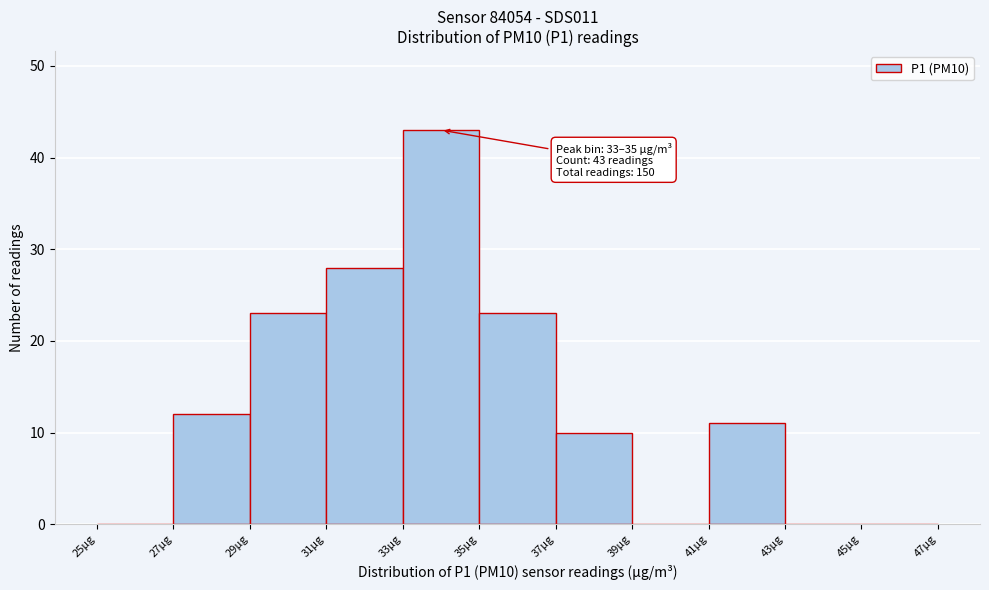

Over which range of the x-axis is the bar tallest?

33 to 35